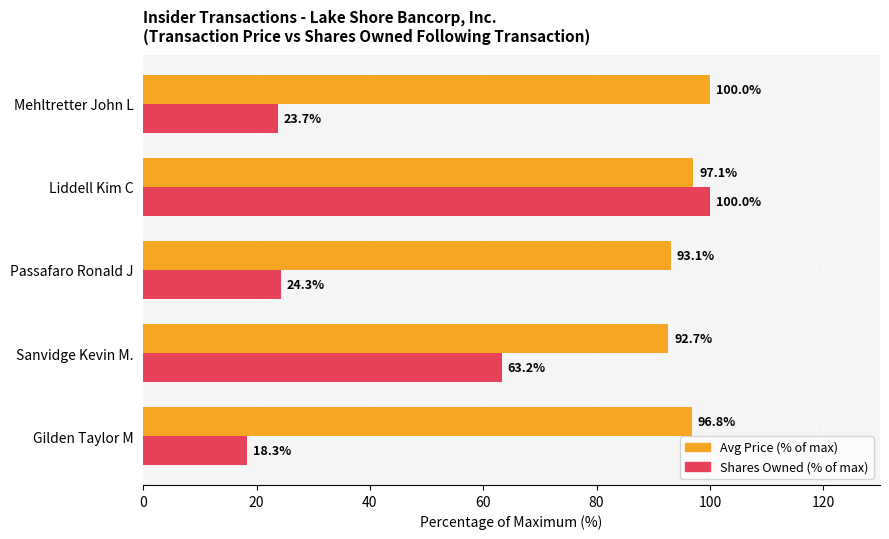

Which series has the largest total across all categories?

Avg Price (% of max)